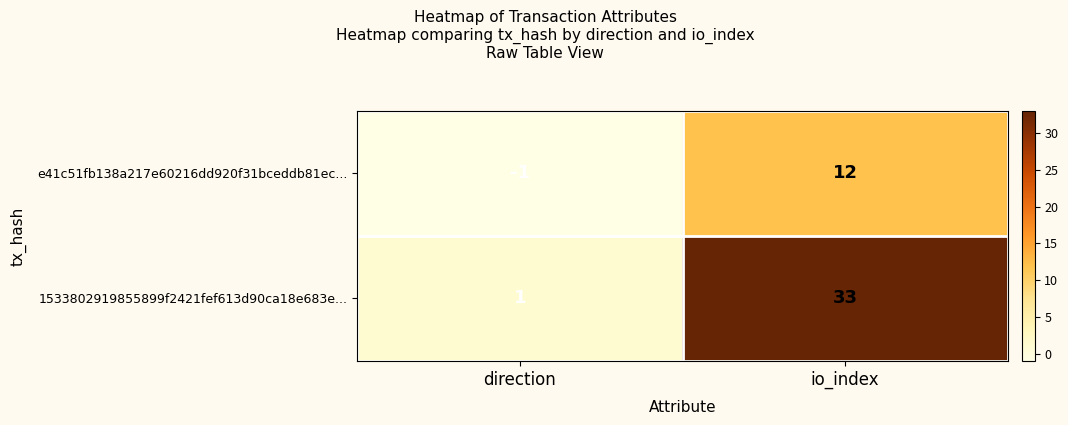

Reading left to right, list all the values displayed in this chart.

e41c51fb138a217e60216dd920f31bceddb81ec...: -1	12
1533802919855899f2421fef613d90ca18e683e...: 1	33